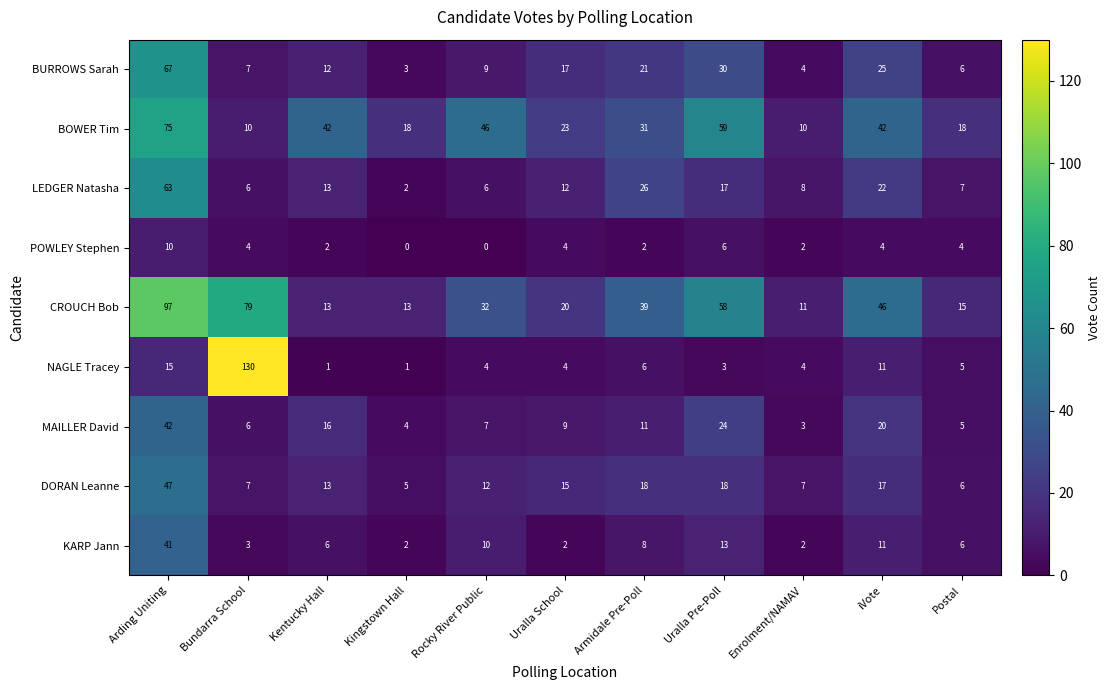

At how many categories does at least one series exceed 106?

1